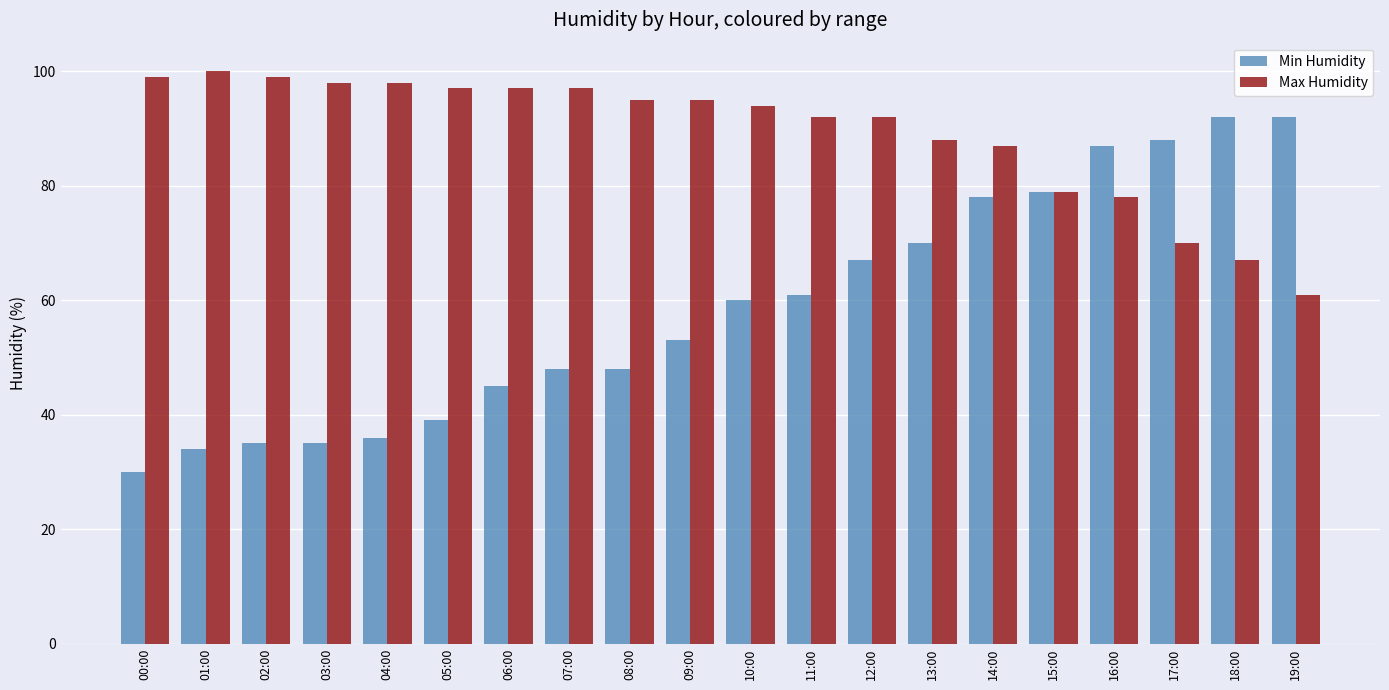

How many values in the Min Humidity series are below 60?

10